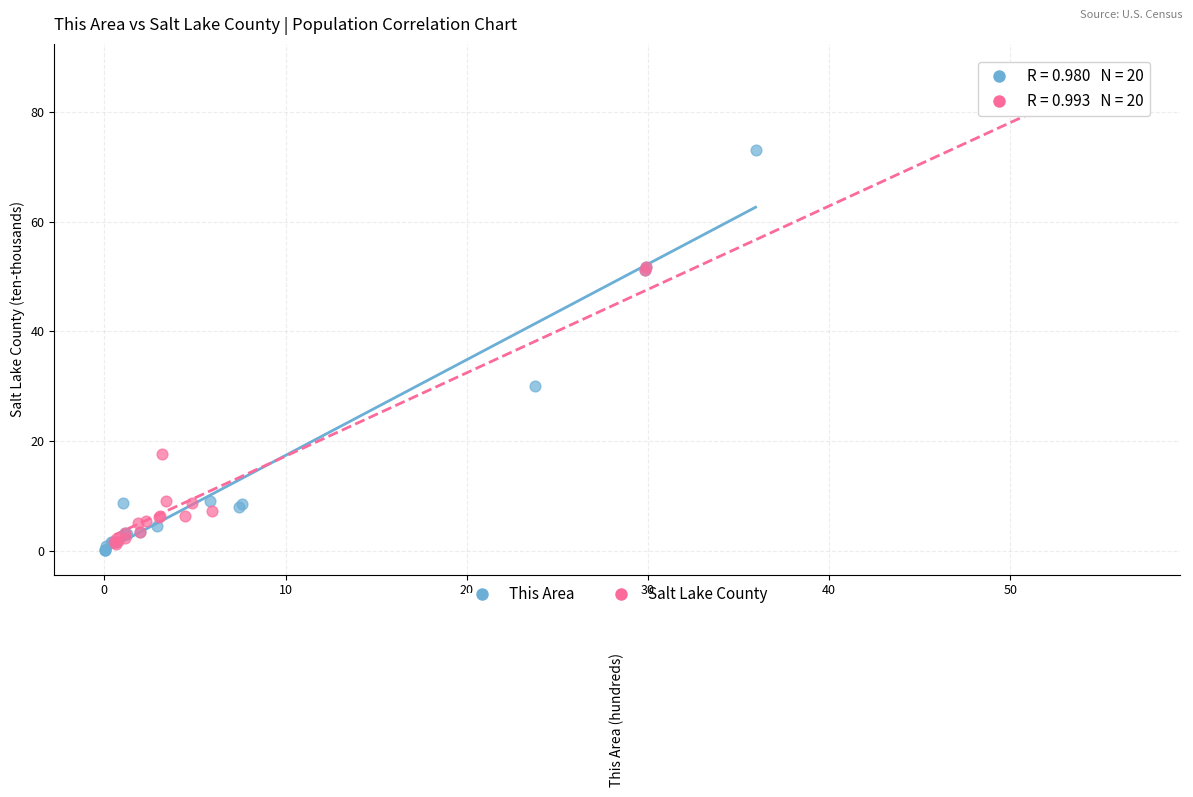

Which series has the largest Y range (max minus min)?

Salt Lake County